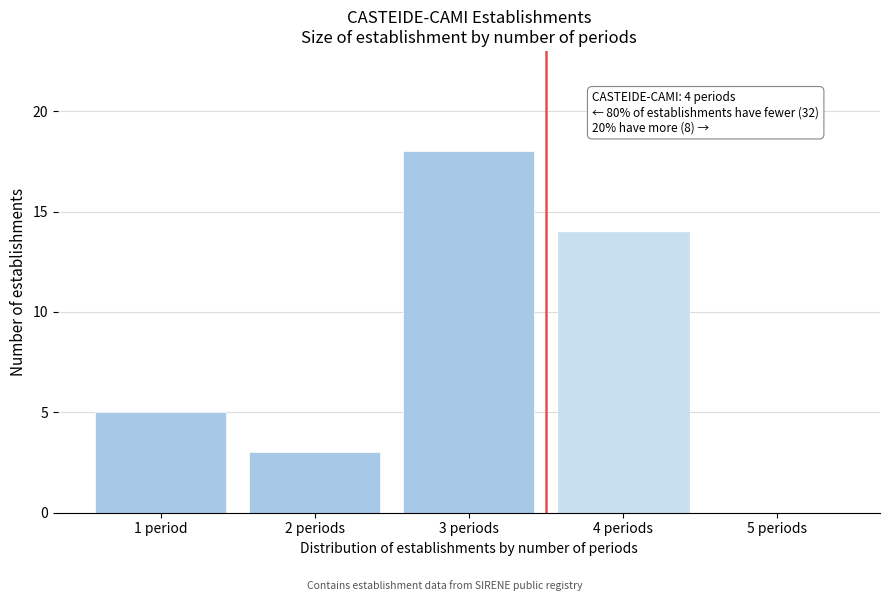

Reading right to left, transcribe all the data shown in this chart.

5 periods=0	4 periods=14	3 periods=18	2 periods=3	1 period=5